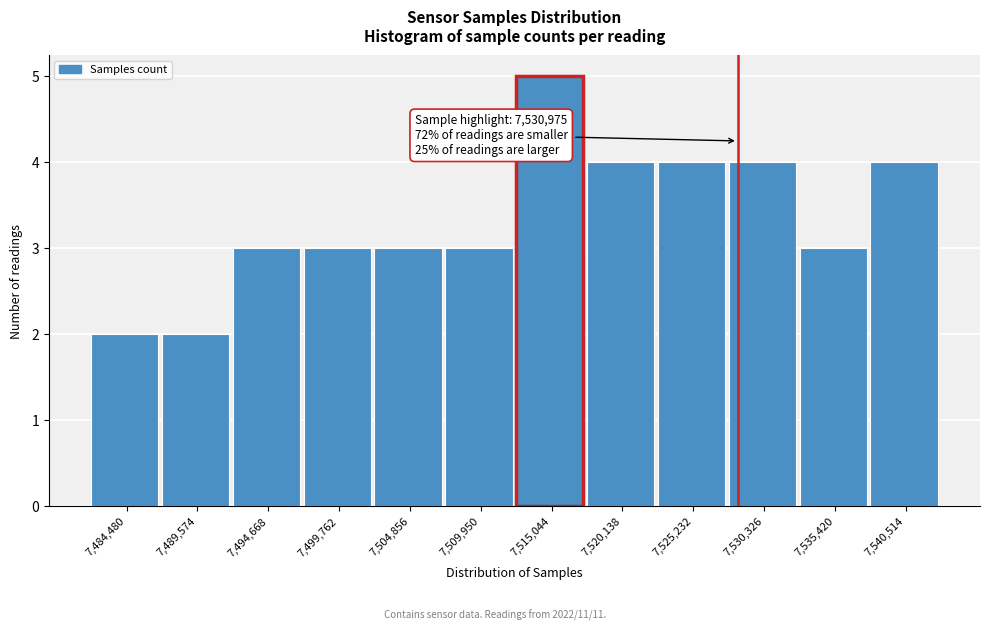

Reading left to right, extract all data points from this chart.

2	2	3	3	3	3	5	4	4	4	3	4